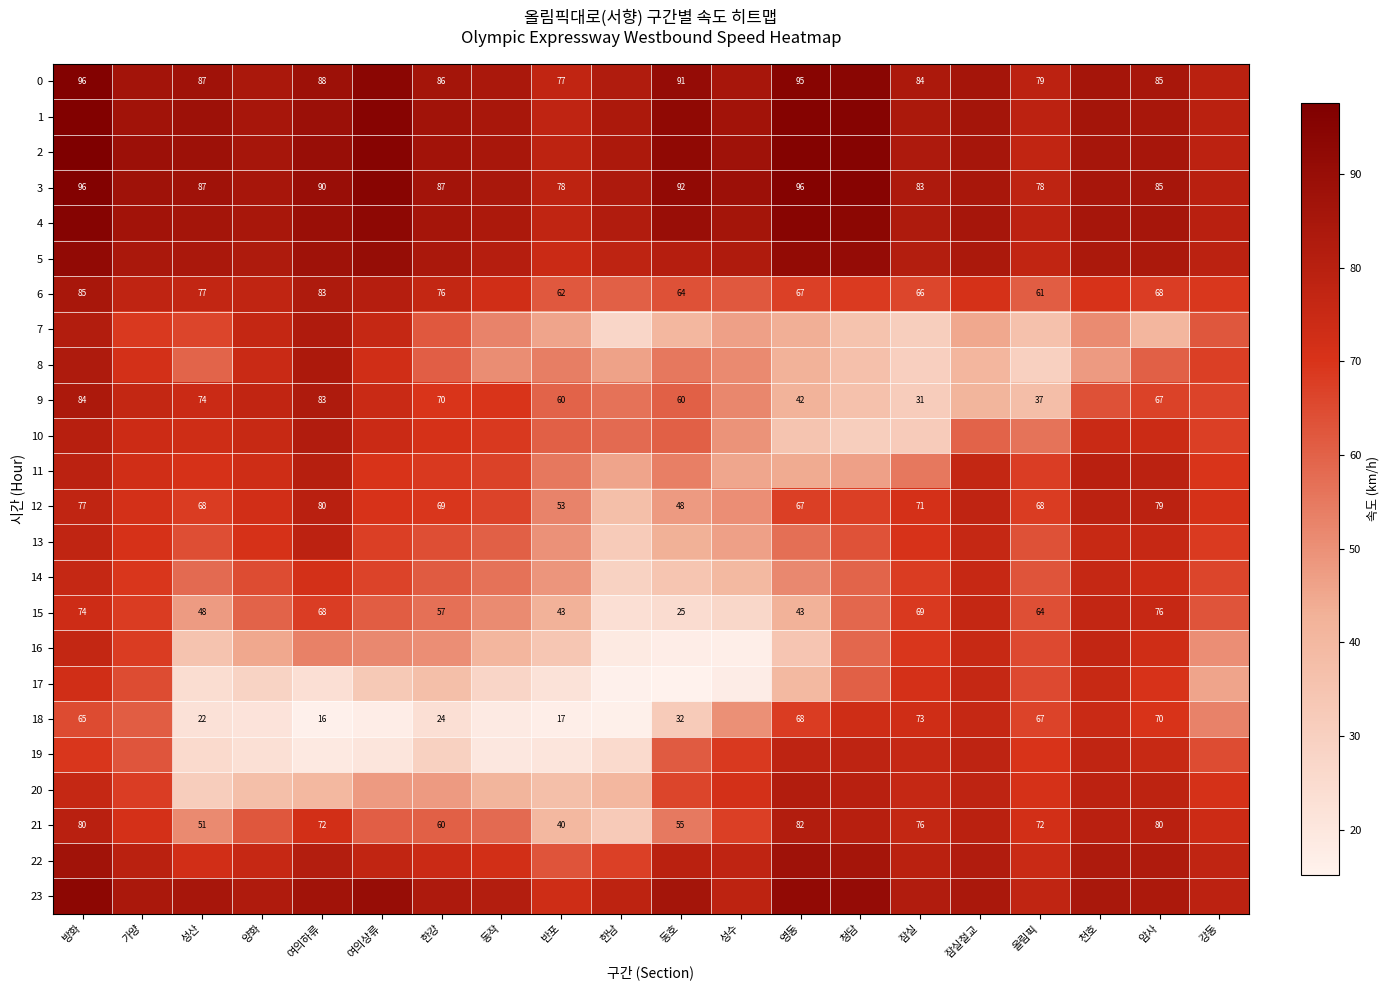

The 16 series shows 18.0 at 양화. True or false?

False